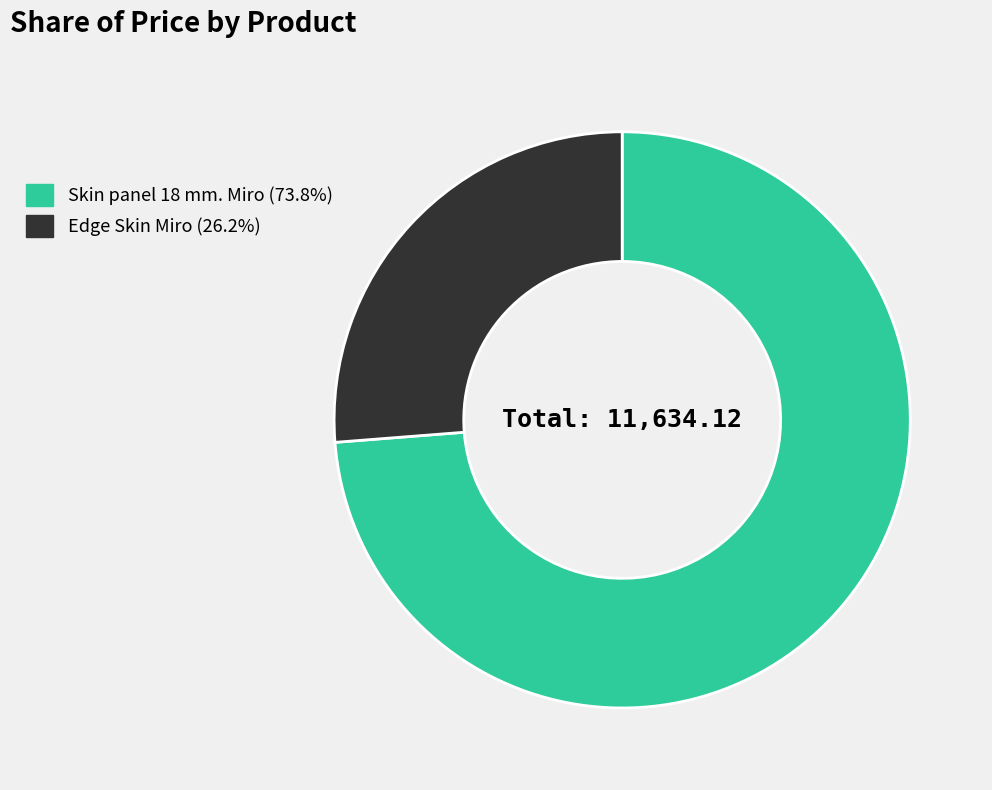

Rank the categories by value from lowest to highest.

Edge Skin Miro, Skin panel 18 mm. Miro